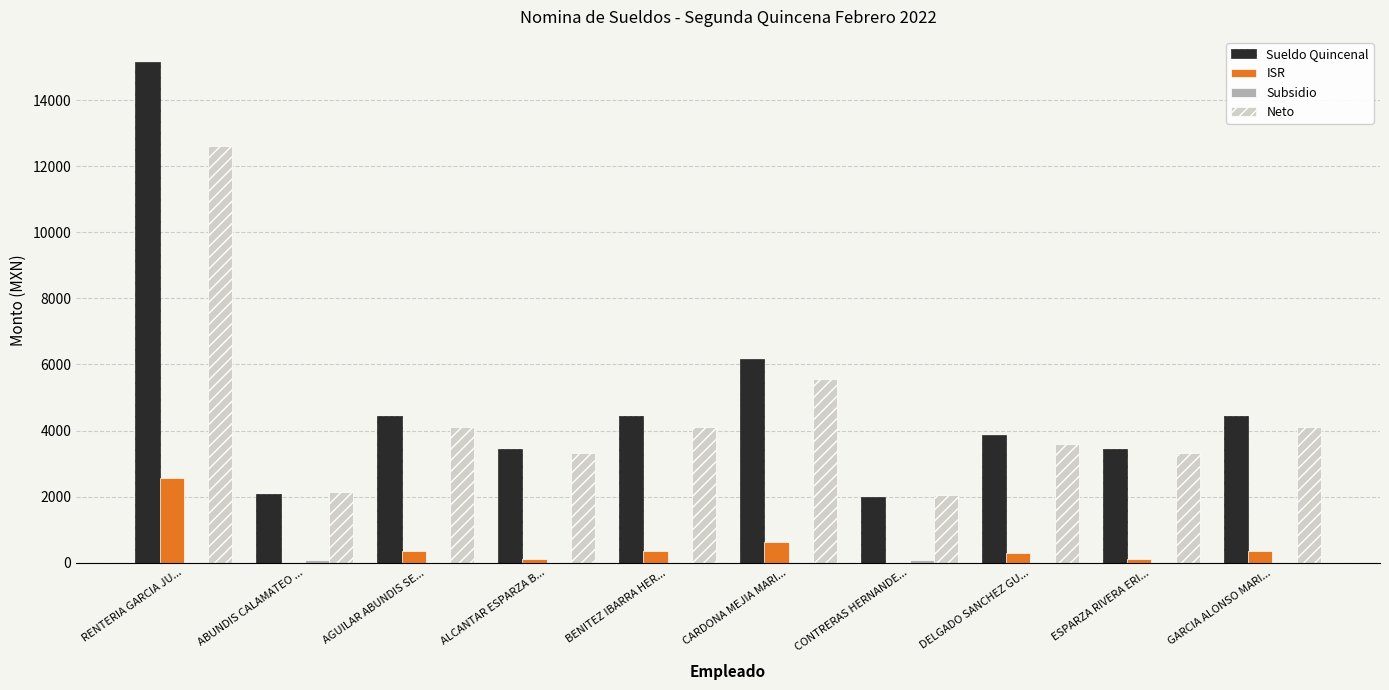

Is it true that Sueldo Quincenal equals 8940.2 at RENTERIA GARCIA JU...?

False